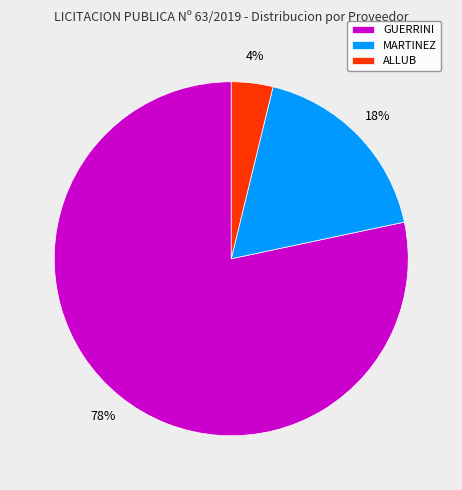

Which has a higher value, ALLUB or MARTINEZ?

MARTINEZ